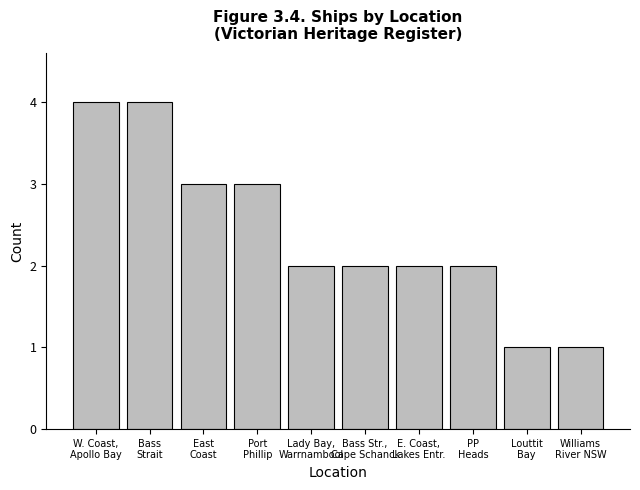

What is the sum of the values at Lady Bay,
Warrnambool and Bass Str.,
Cape Schanck?

4